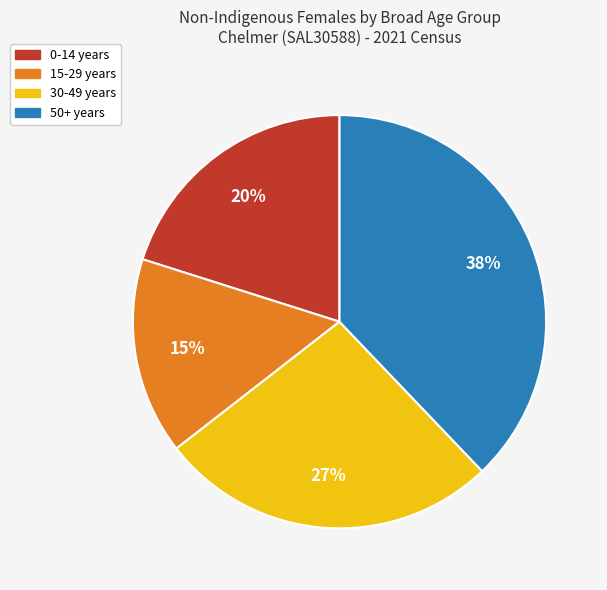

Is there a majority slice in this chart?

No